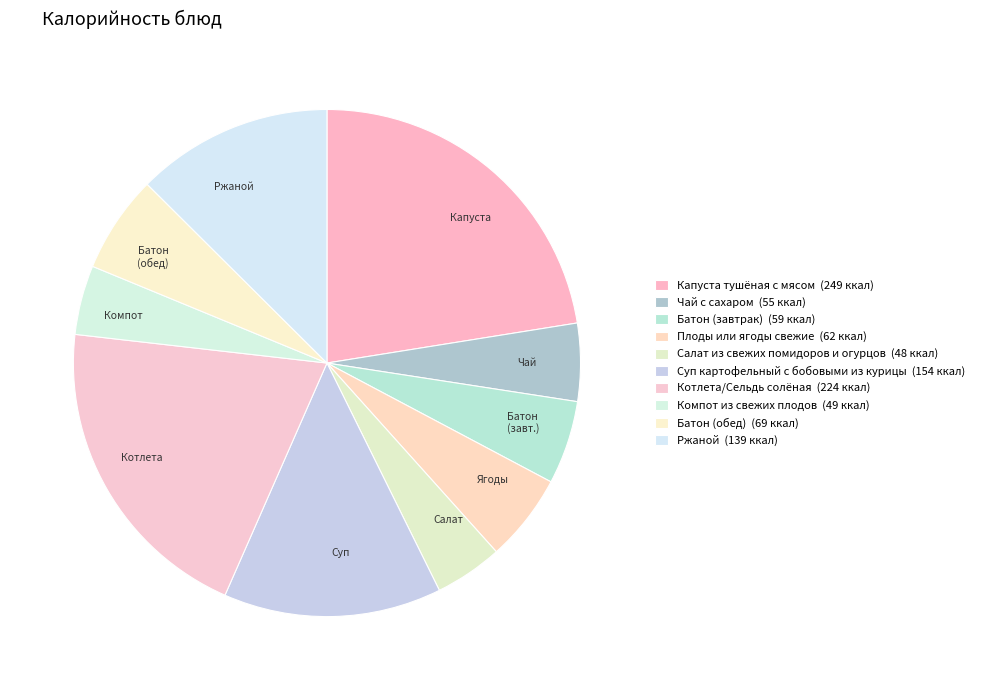

Which slice is the largest?

Капуста